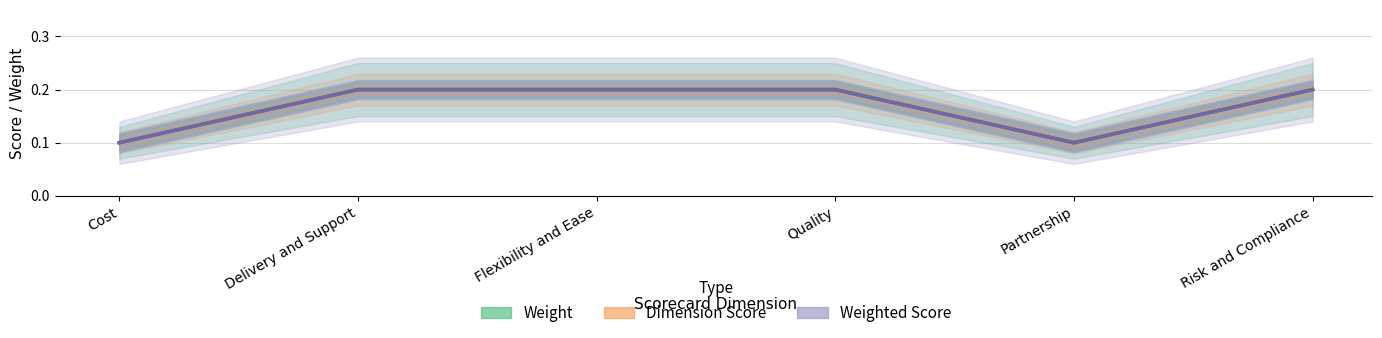

Where is the first local minimum for Weighted Score?

Partnership